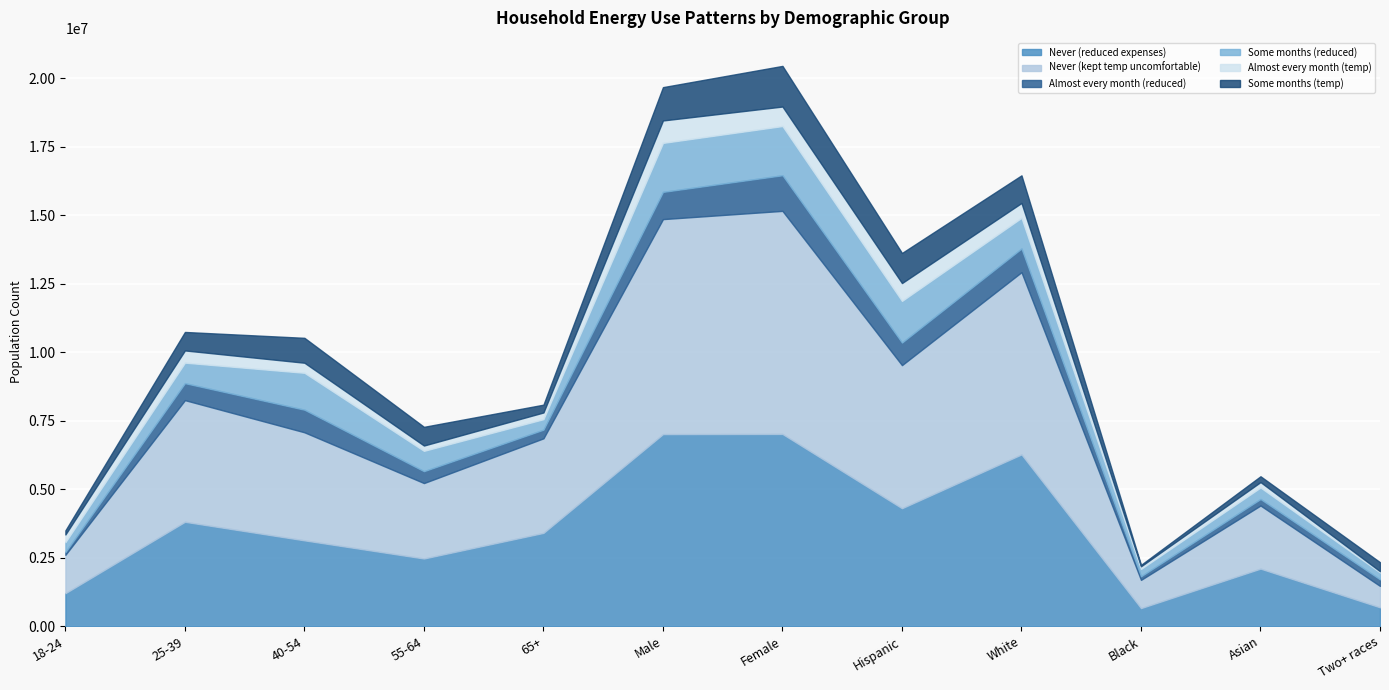

True or false: Almost every month (temp) has more than 0 interior local peaks.

True